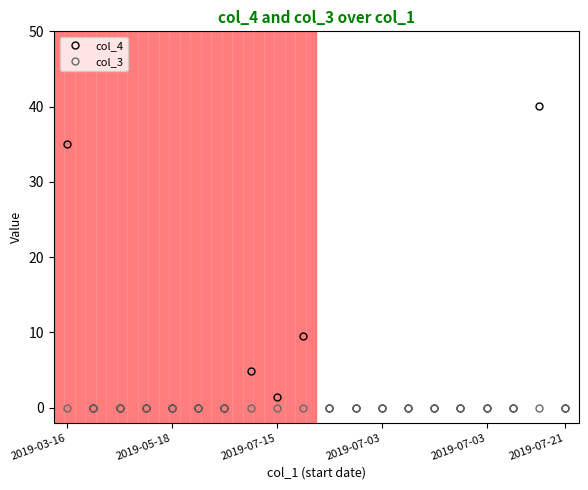

Is this an area chart (filled region under the line)?

No